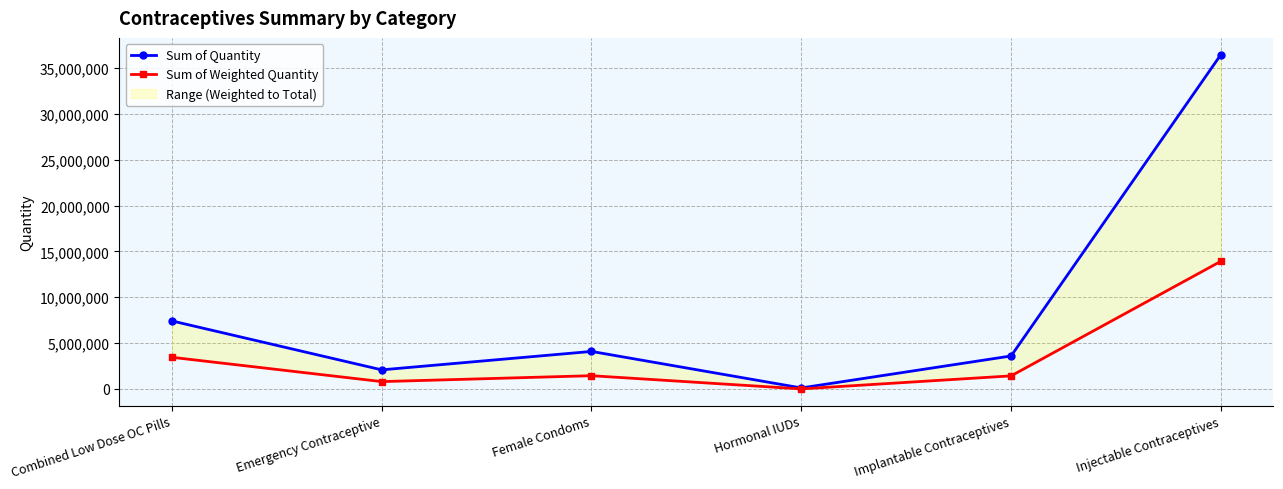

True or false: Sum of Quantity and Sum of Weighted Quantity intersect in this chart.

False